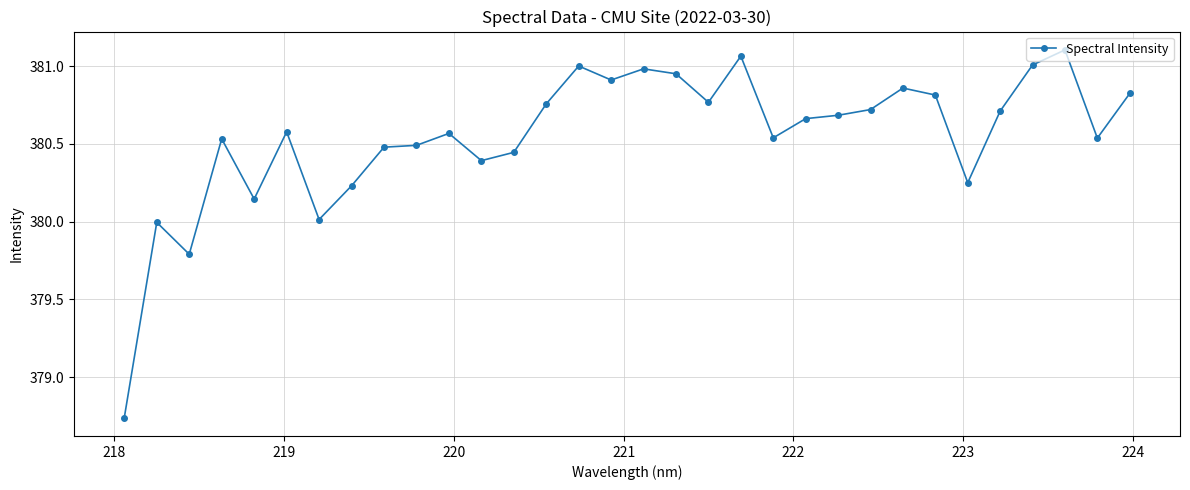

What is the difference between the maximum and minimum values?

2.4